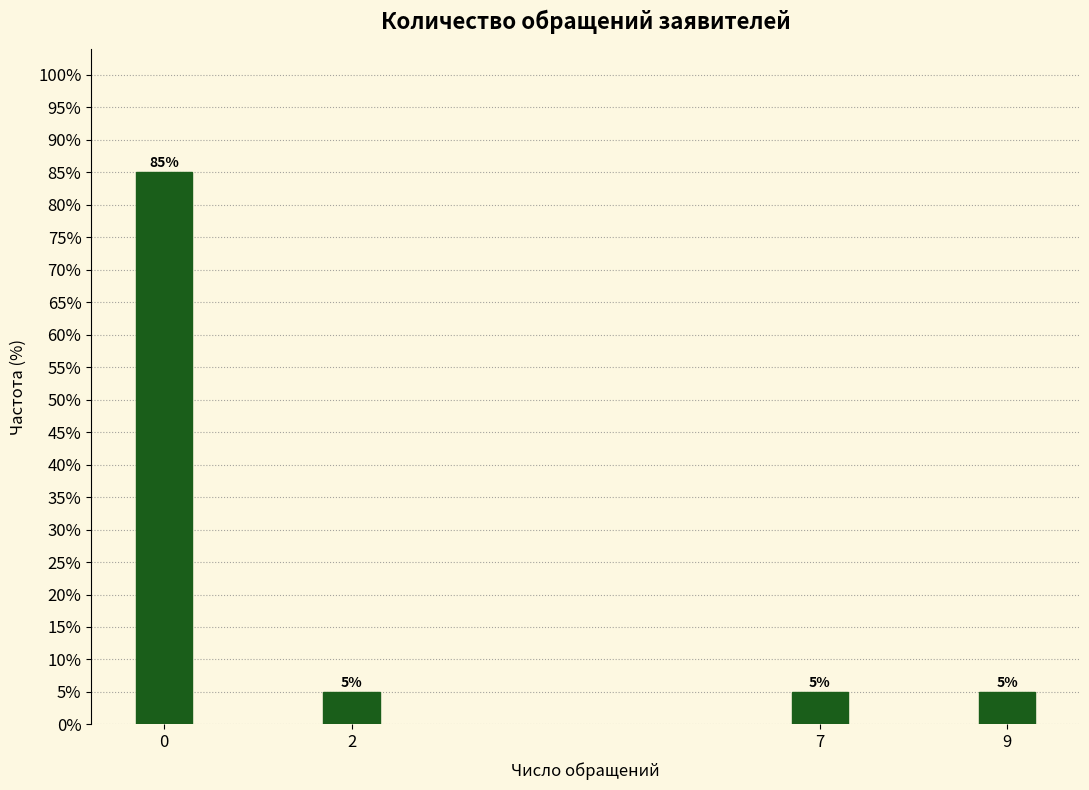

Reading left to right, transcribe all the data shown in this chart.

0=85	2=5	7=5	9=5